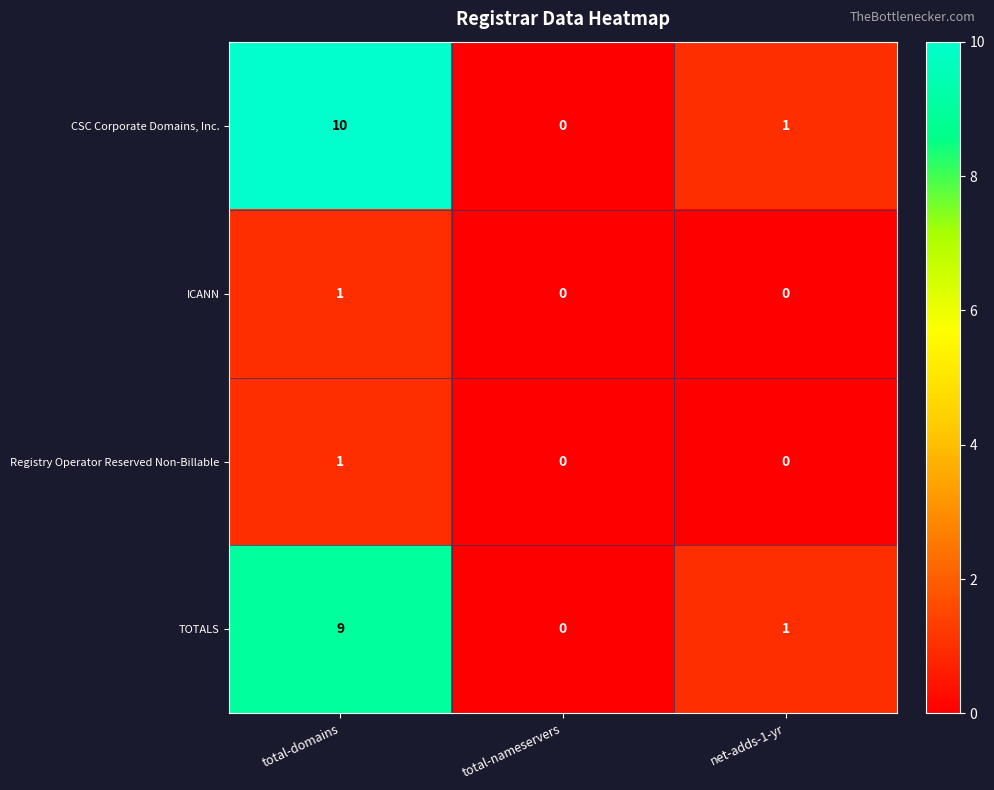

Is it true that TOTALS equals 14 at total-domains?

False